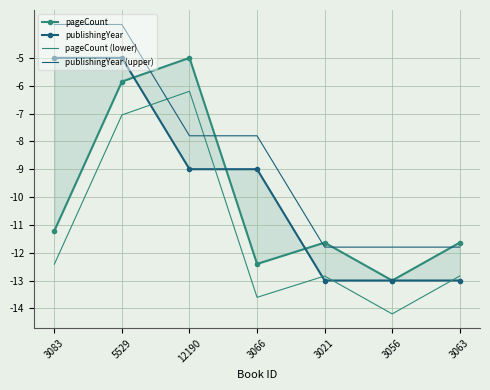

True or false: pageCount (lower) and publishingYear (upper) intersect in this chart.

True